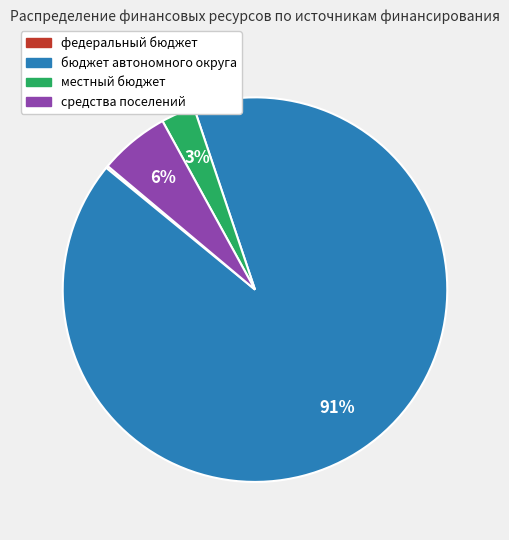

To the nearest percent, what is the average slice percentage?

25%